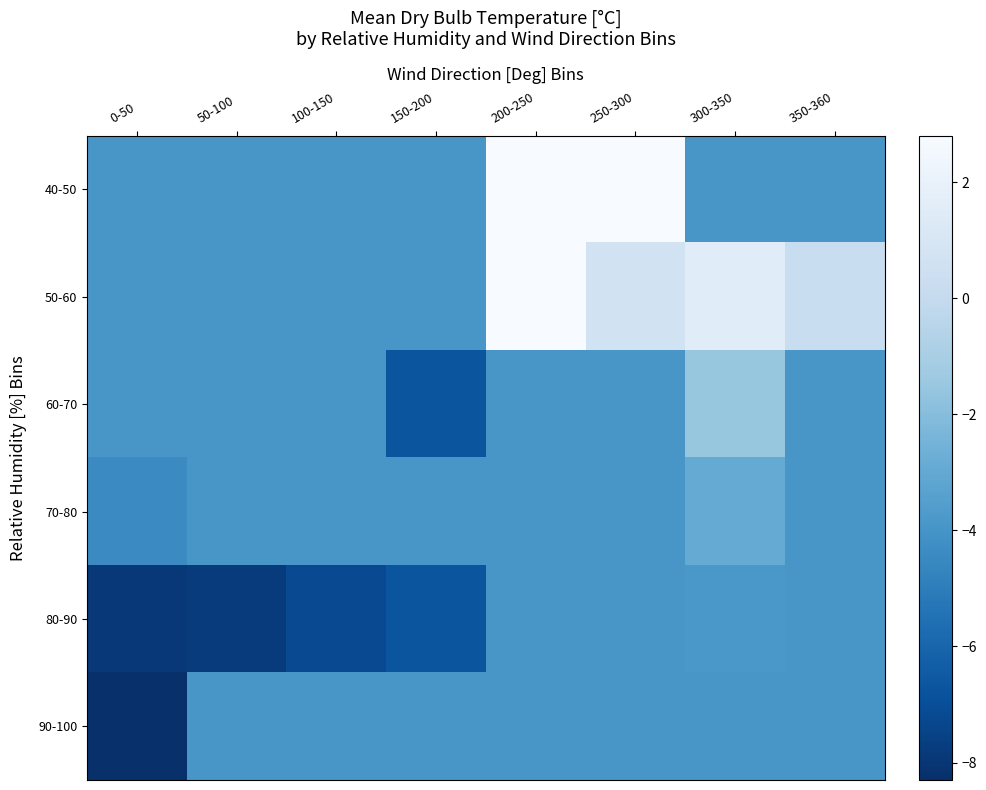

Which series has the largest range (max minus min)?

40-50